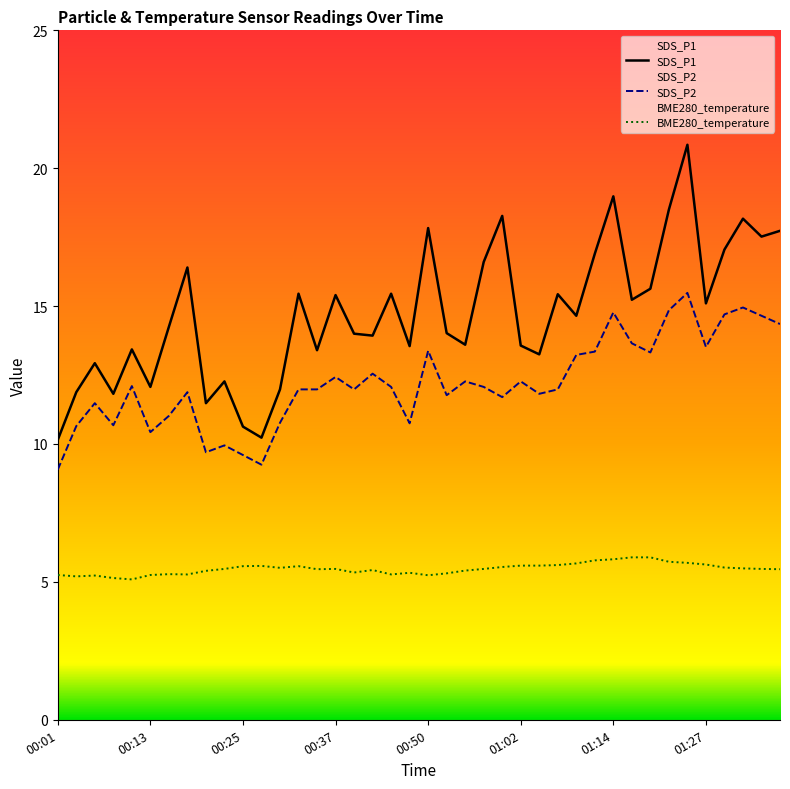

At which category is the sum across all series the highest?

01:24